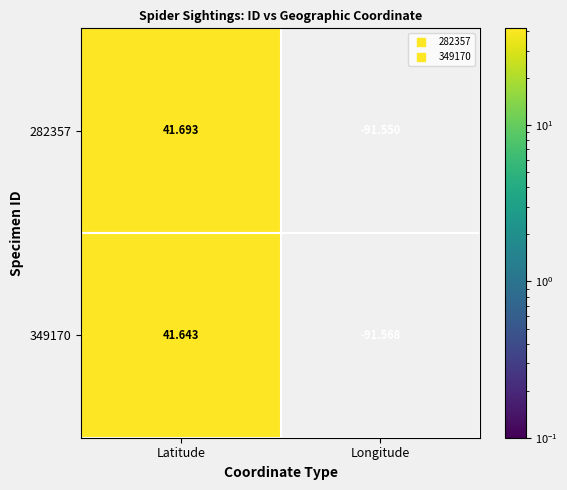

Between Latitude and Longitude, which series saw the biggest shift?

282357